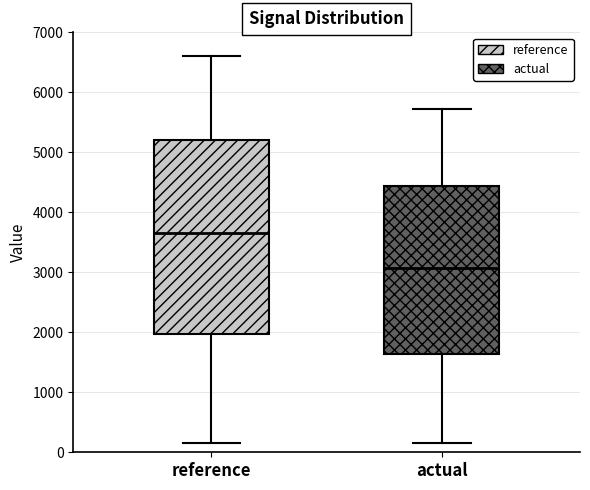

Which box is the tallest, from its lower edge to its upper edge?

reference